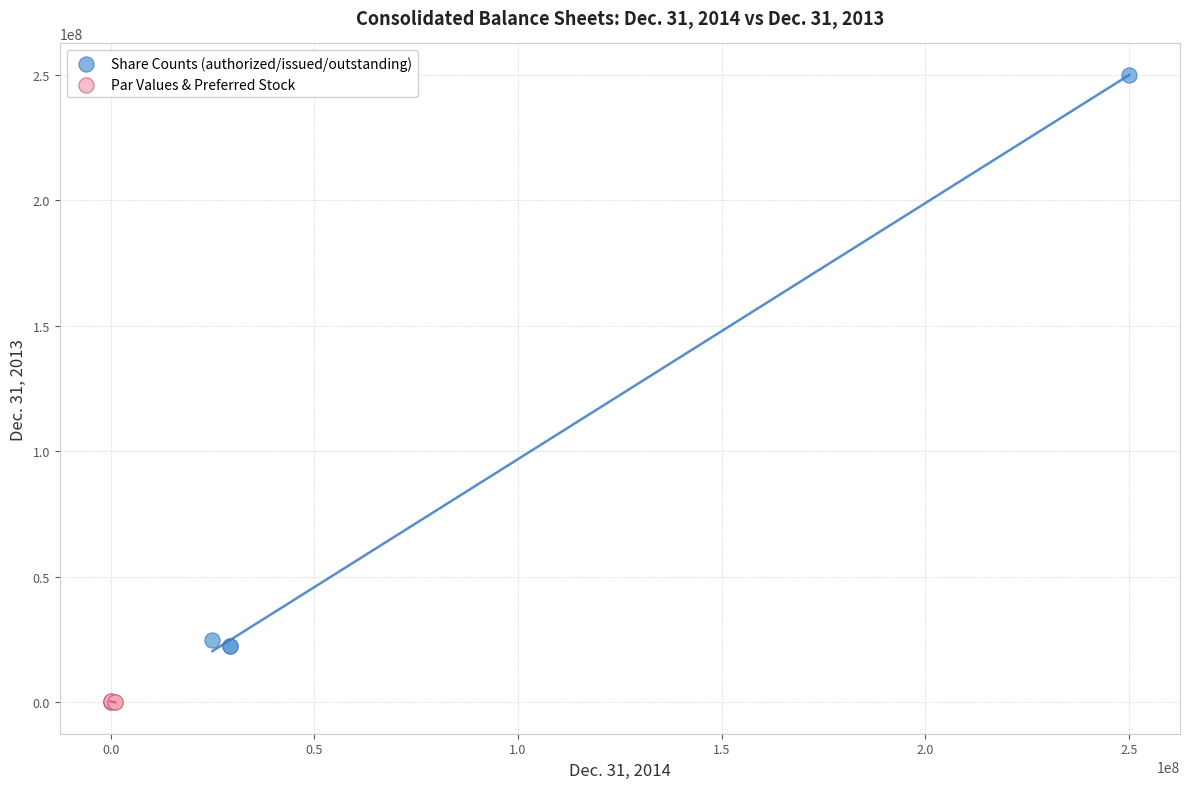

Which series reaches the maximum Y coordinate?

Share Counts (authorized/issued/outstanding)